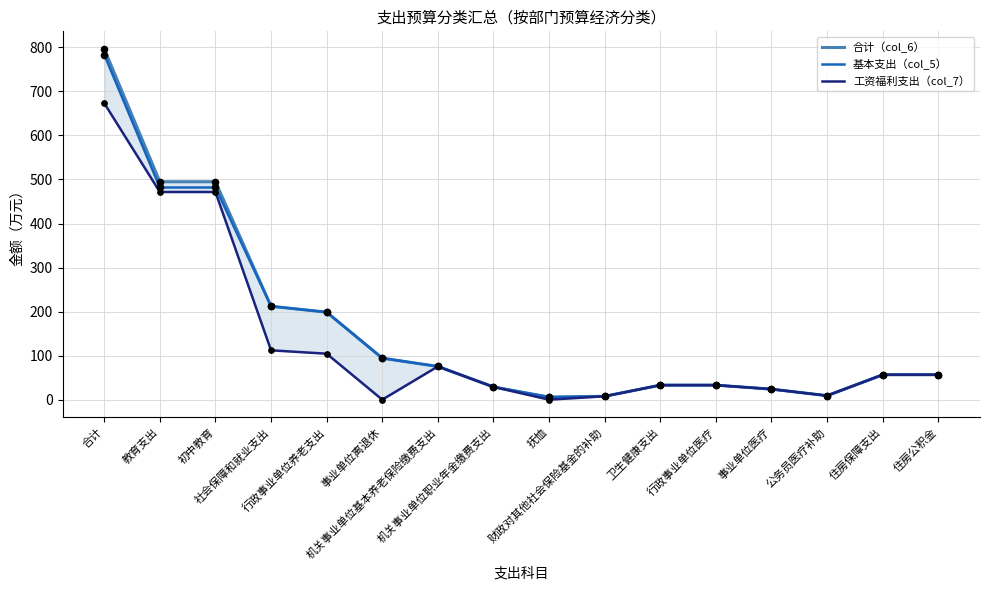

Which series has the widest spread of Y values?

合计（col_6）